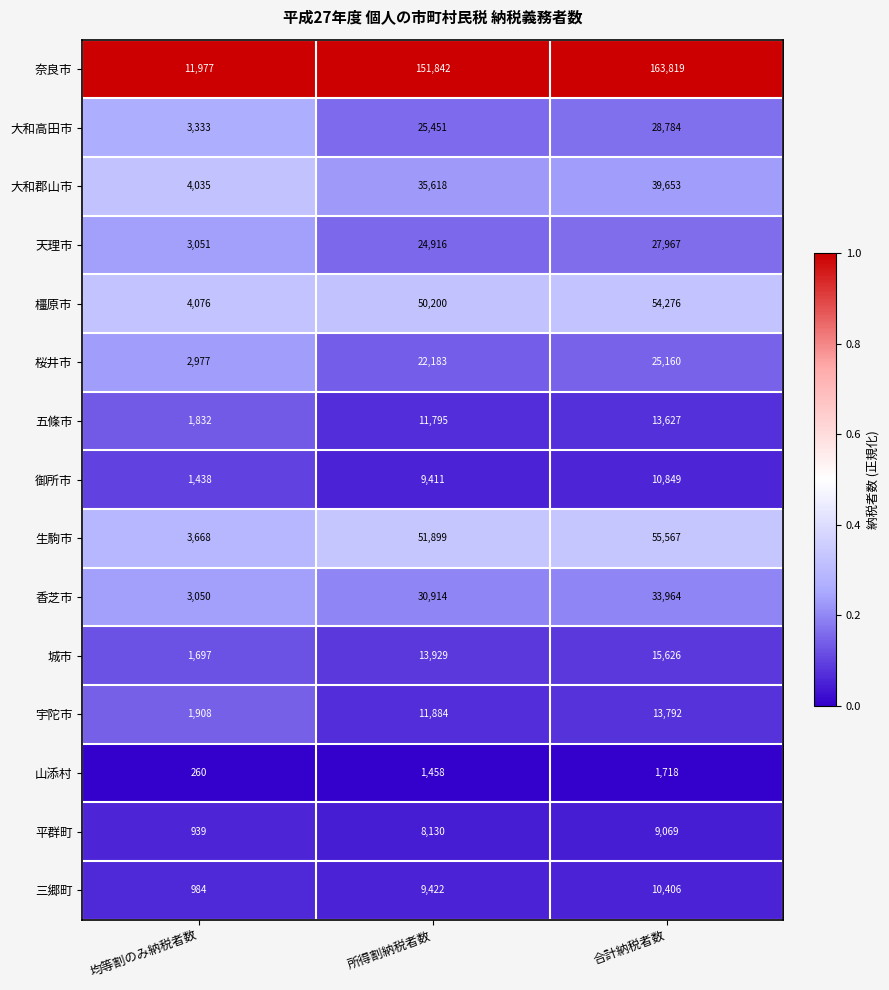

What is the difference between the 大和郡山市 values at 合計納税者数 and 均等割のみ納税者数?

35618